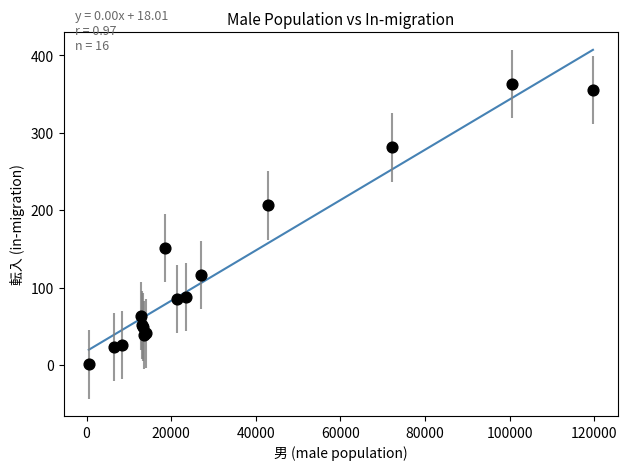

What Y value in the scatter plot is closest to 182?

206